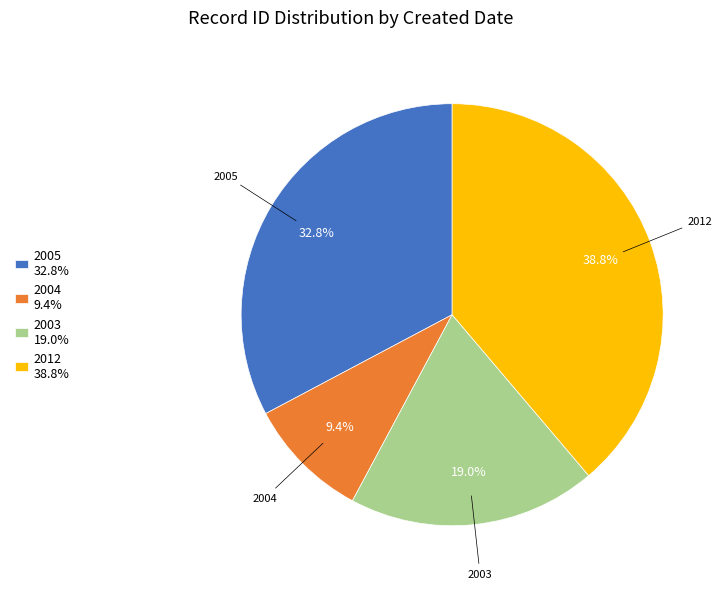

Is there any slice that represents more than half of the pie?

No